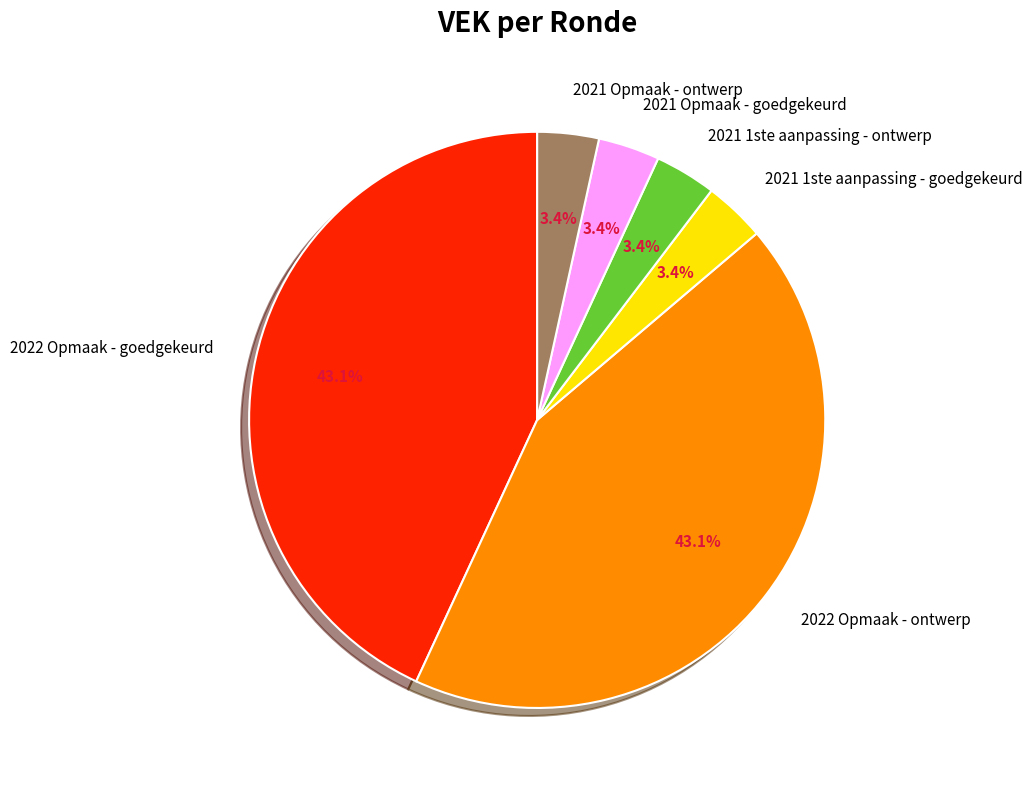

Approximately how many times larger is the value at 2021 Opmaak - goedgekeurd compared to 2021 1ste aanpassing - goedgekeurd?

1.0